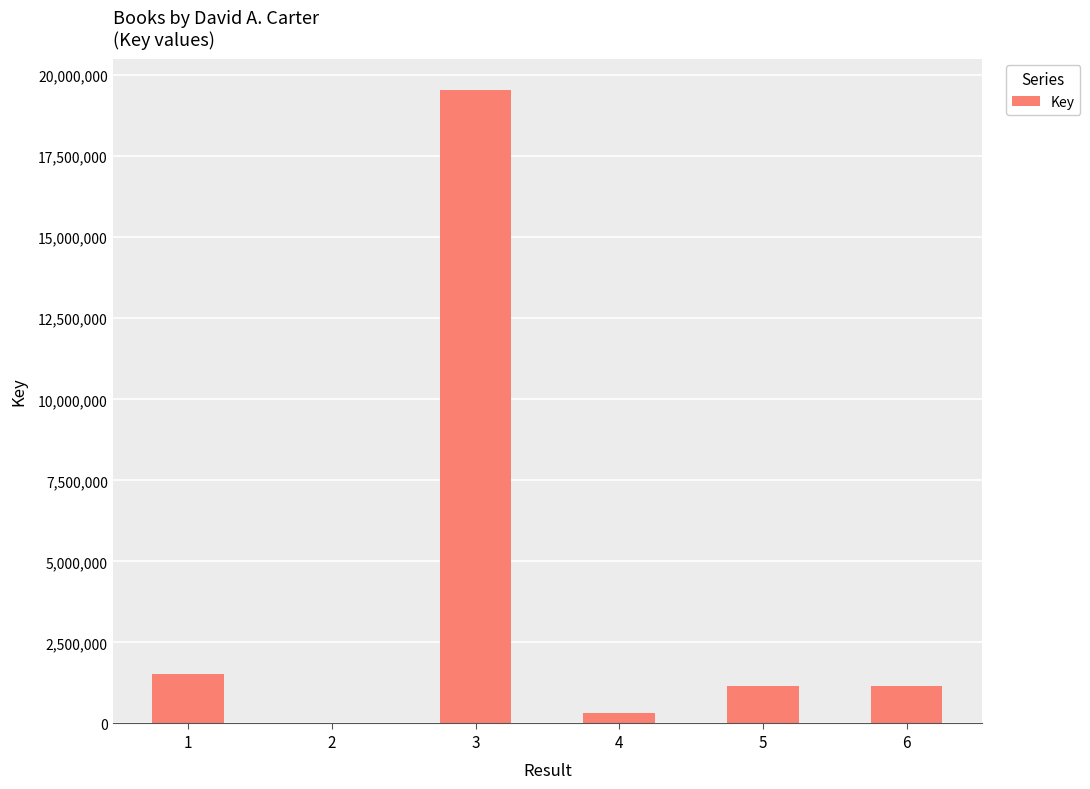

Is it true that the value at 3 is 33483231?

False